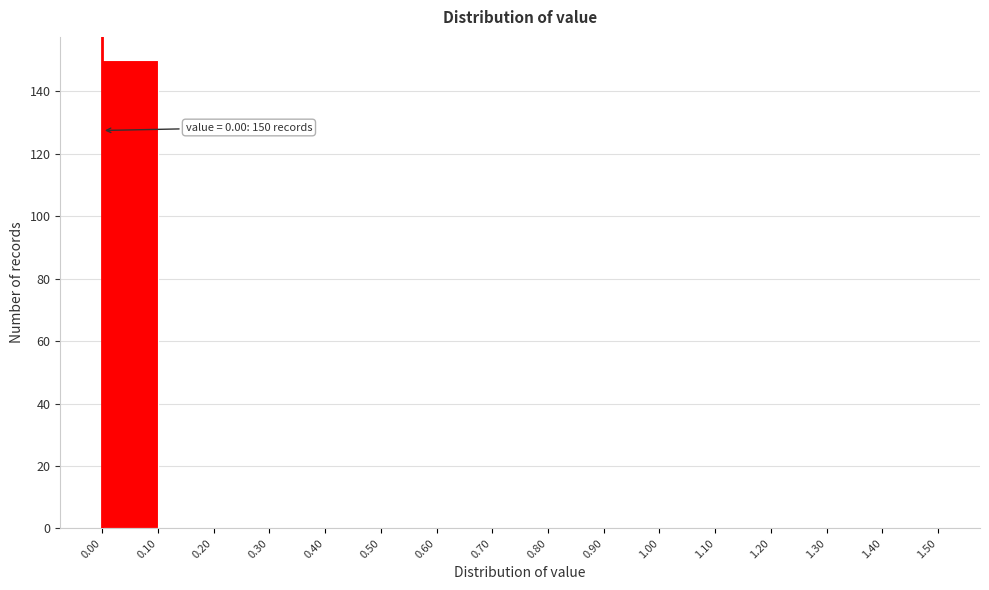

Which range on the x-axis has the tallest bar?

0.00 to 0.10